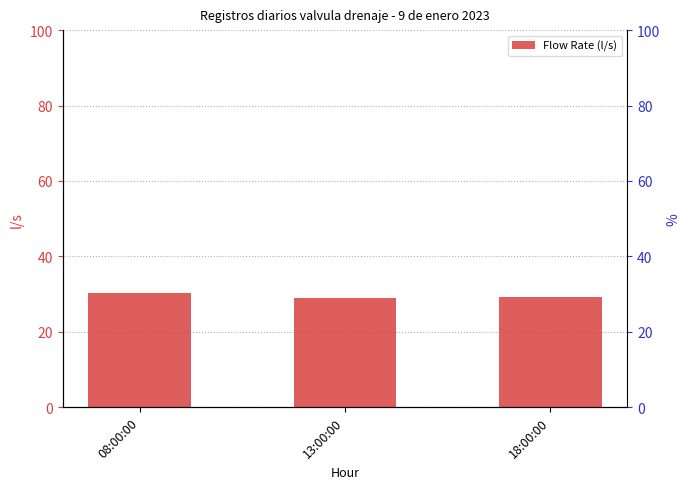

What is the sum of all values?

88.4